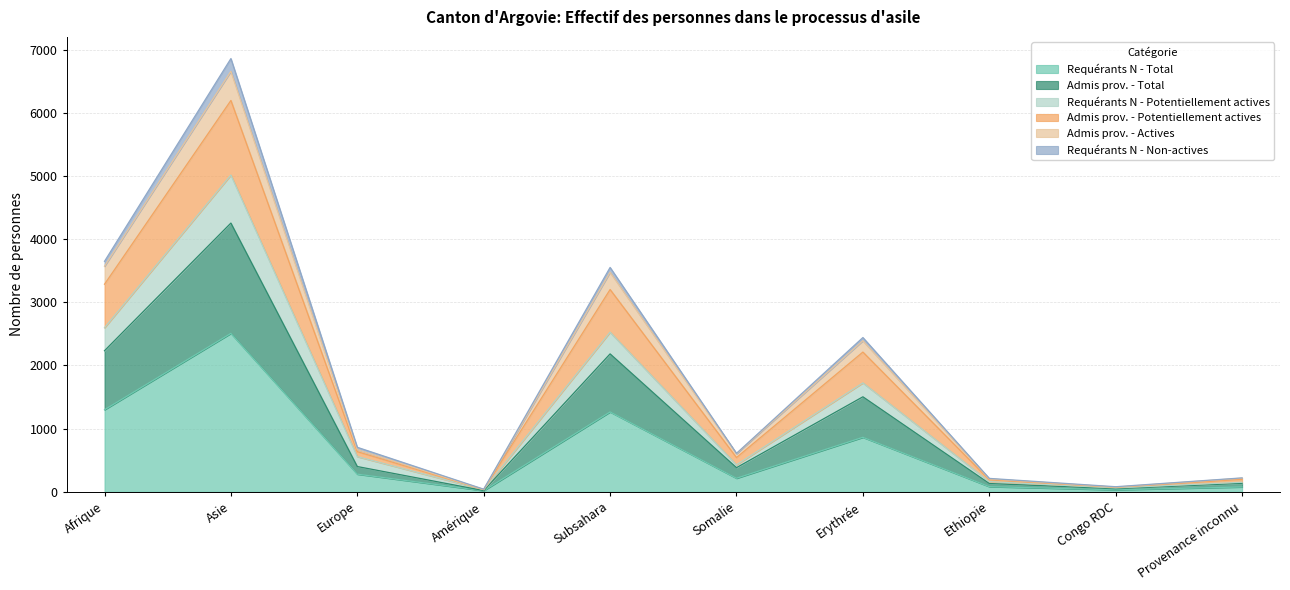

Where is Requérants N - Potentiellement actives nearest to the value 2525?

Subsahara